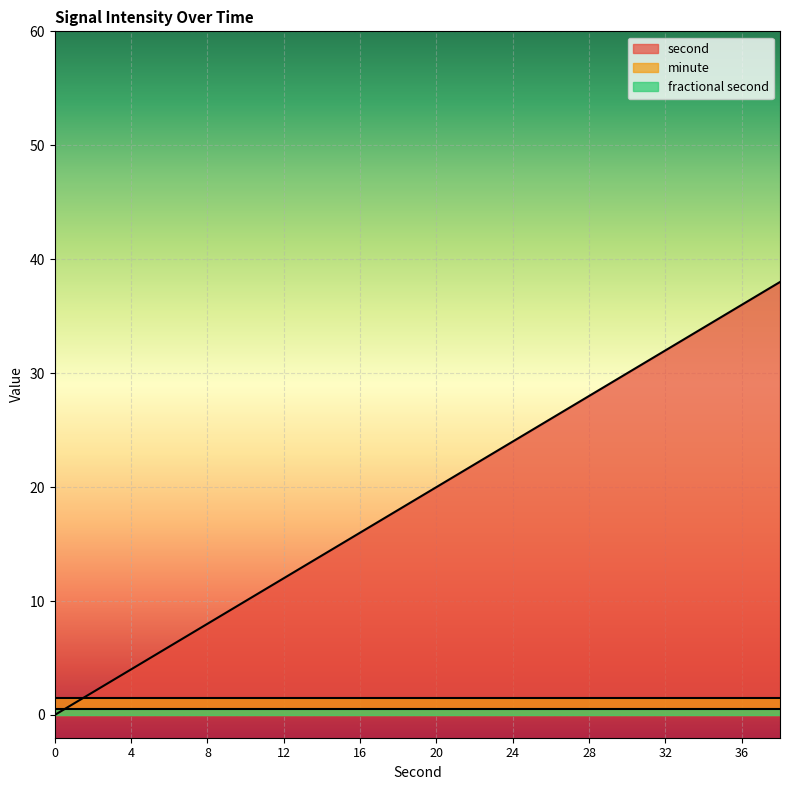

True or false: minute and second cross at least once.

True